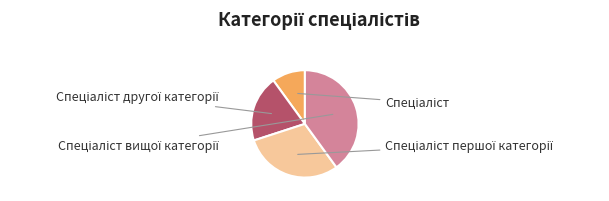

Rank the categories by value from highest to lowest.

Спеціаліст вищої категорії, Спеціаліст першої категорії, Спеціаліст другої категорії, Спеціаліст